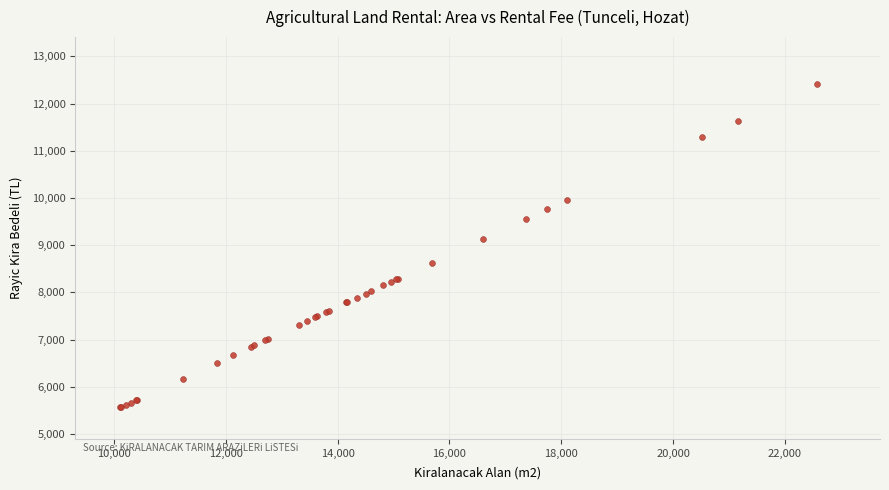

What Y value in the scatter plot is closest to 8989?

9130.0